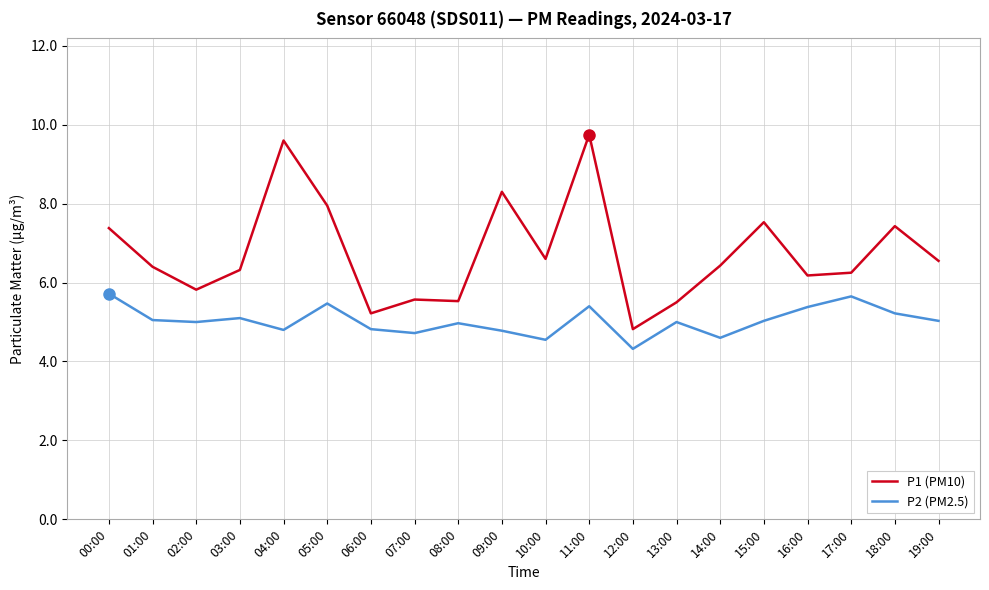

Which series has the widest spread of values?

P1 (PM10)